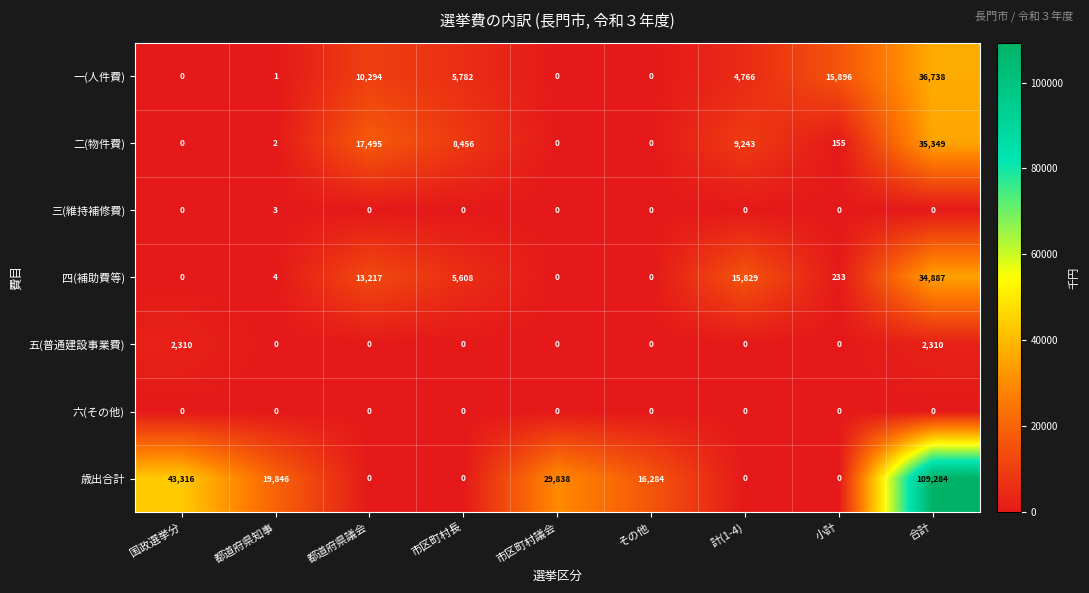

Which series changed the most between 国政選挙分 and 合計?

歳出合計